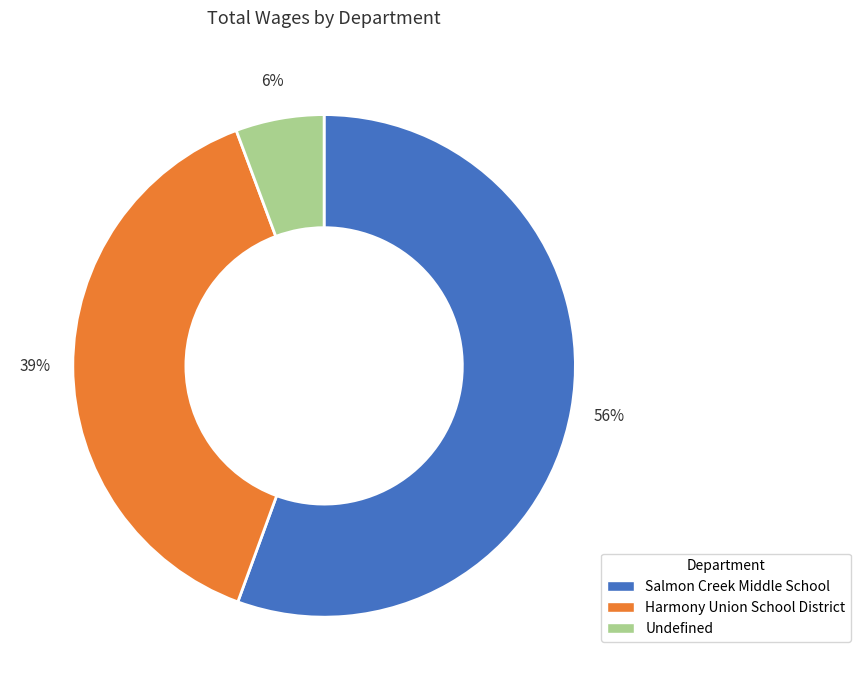

To the nearest percent, what is the average slice percentage?

33%